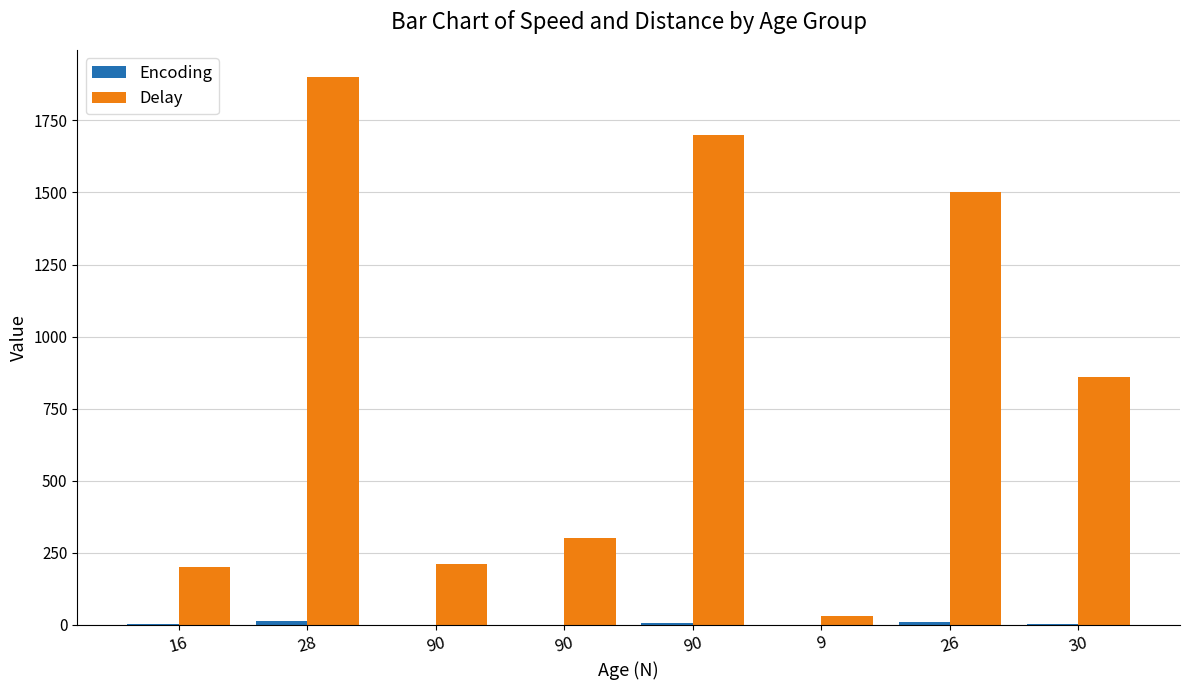

True or false: Encoding has a value of 0.2 at 9.

True